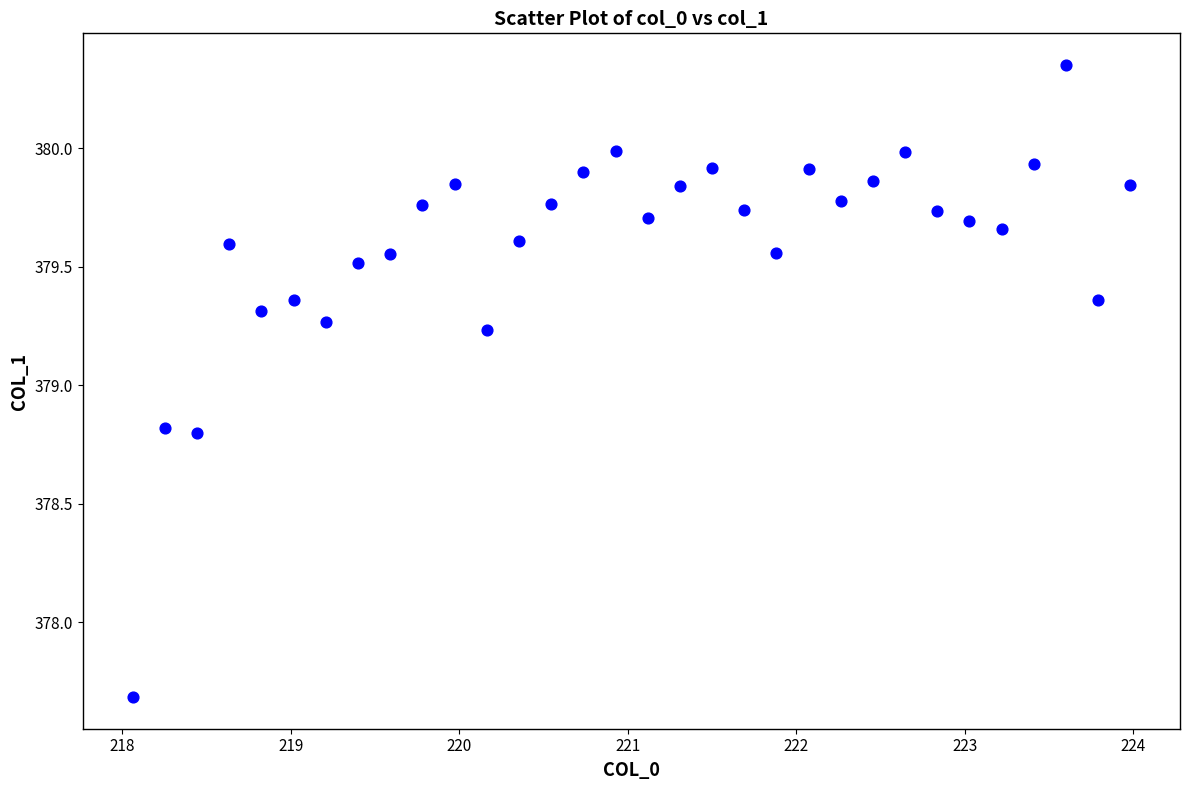

What is the range of X values (max minus min)?

5.9